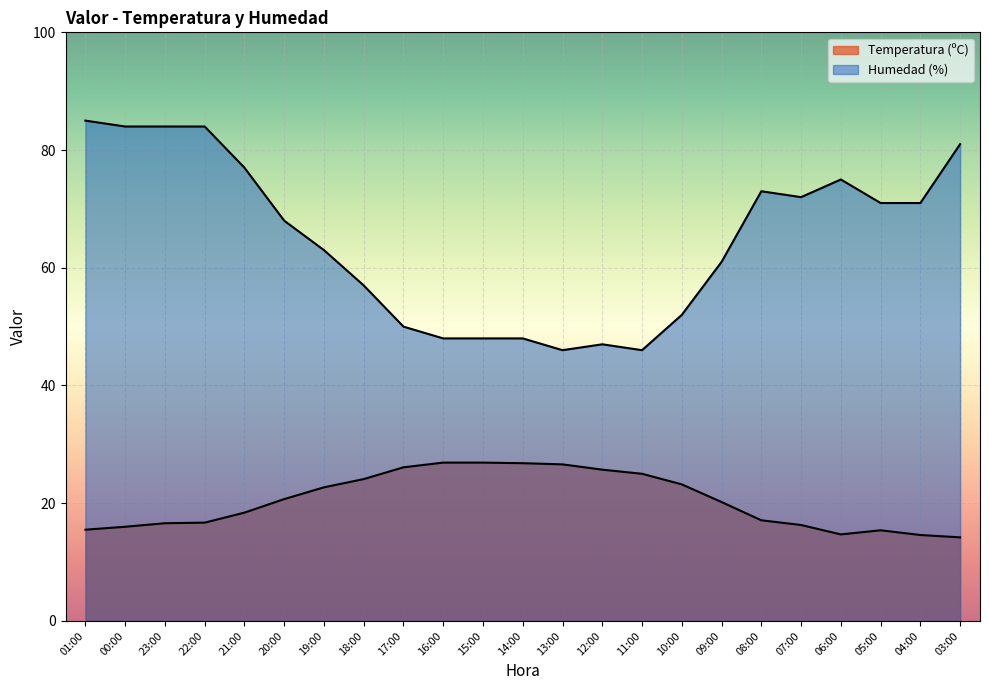

What is the sum of the Temperatura (ºC) values at 00:00 and 07:00?

32.3